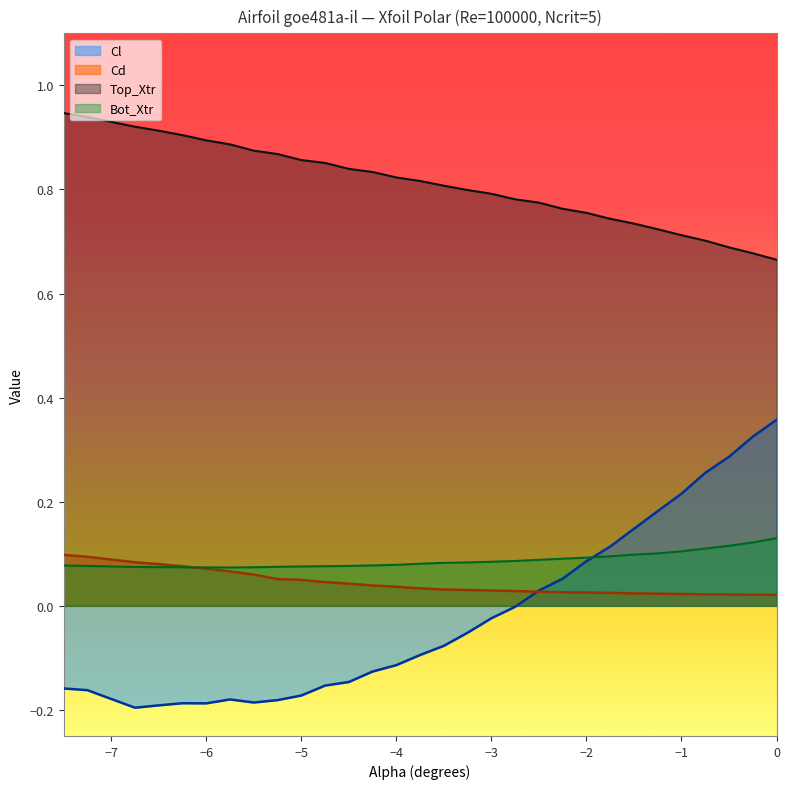

True or false: Bot_Xtr and Top_Xtr cross at least once.

False